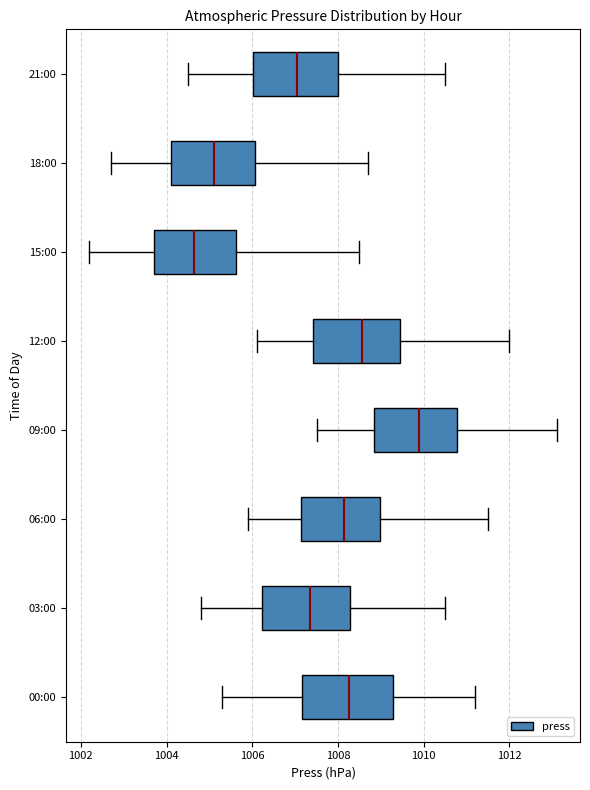

Which box has the furthest to the left median line?

15:00